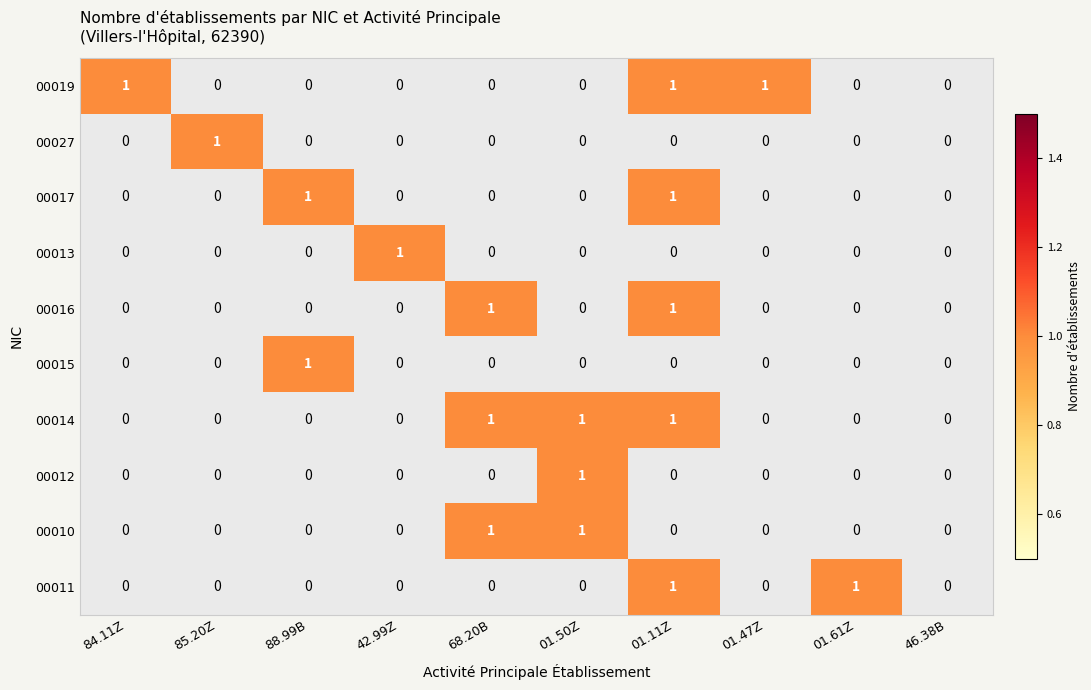

At which category is the sum across all series the highest?

01.11Z